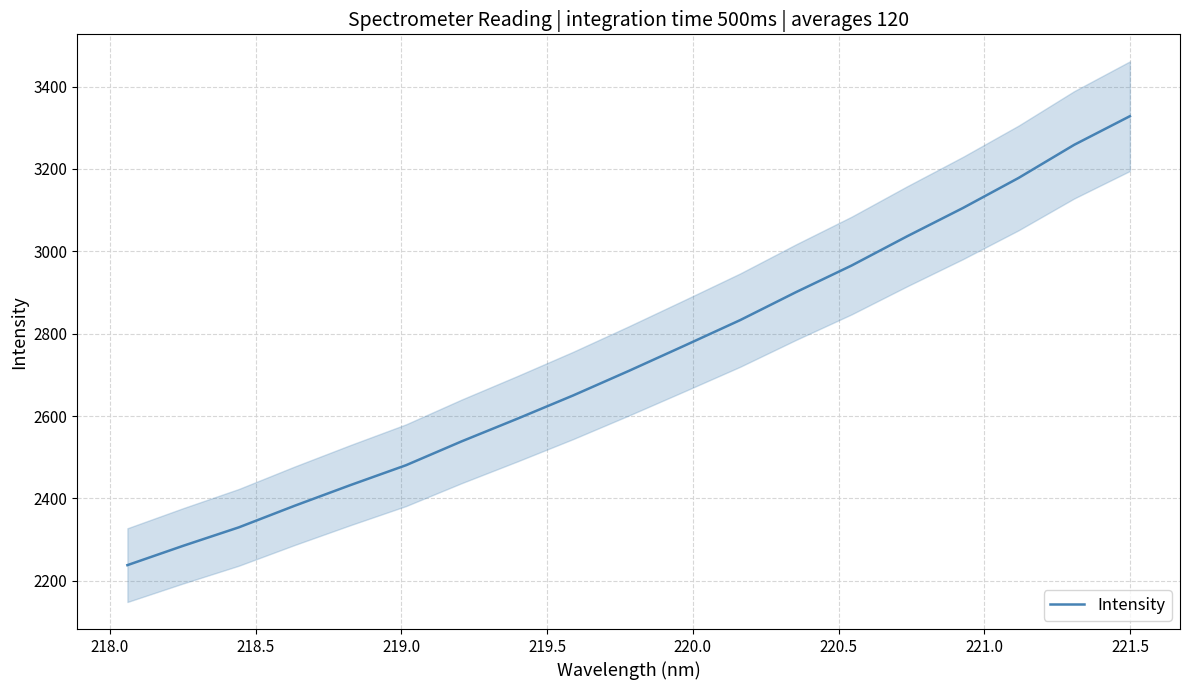

What is the maximum value for Intensity?

3328.2